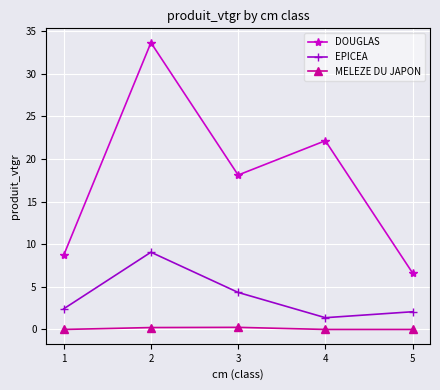

Count the number of categories in the chart.

5